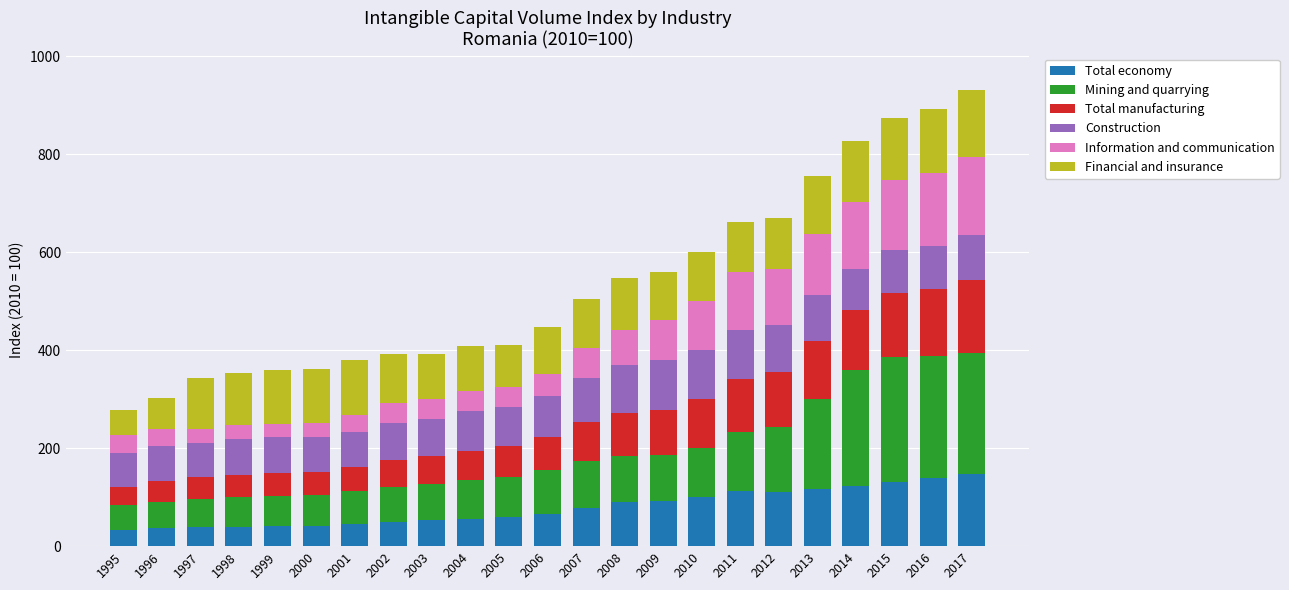

Count the number of categories in the chart.

23